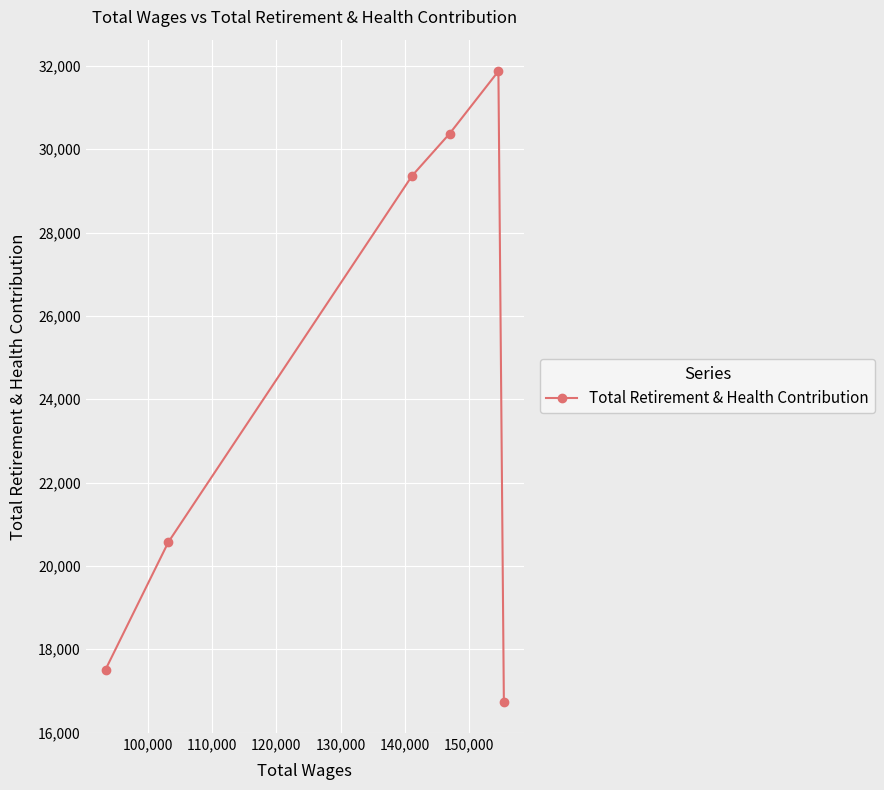

What is the greatest value displayed?

31872